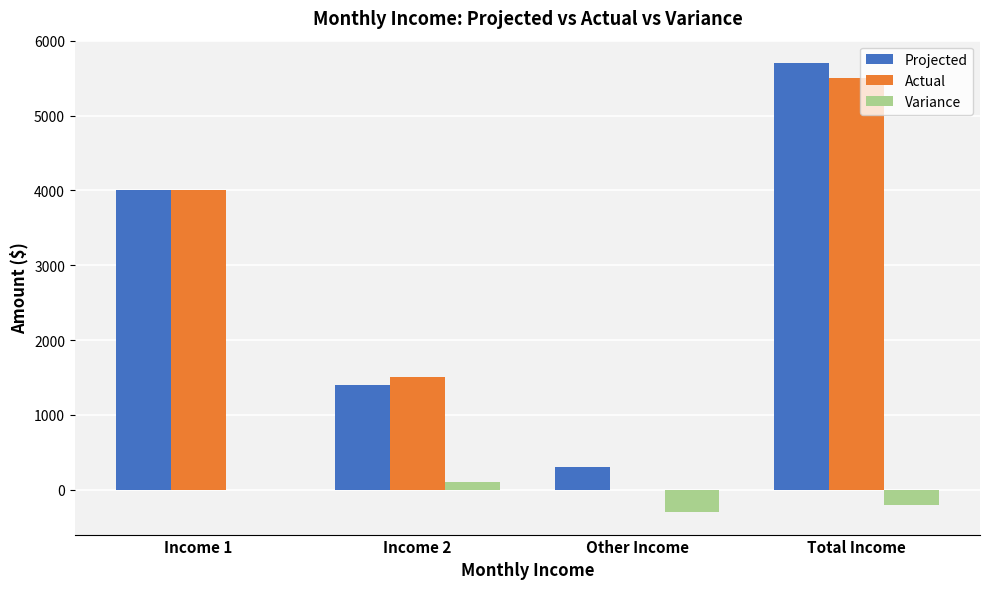

What are all the series names shown in the legend?

Projected, Actual, Variance